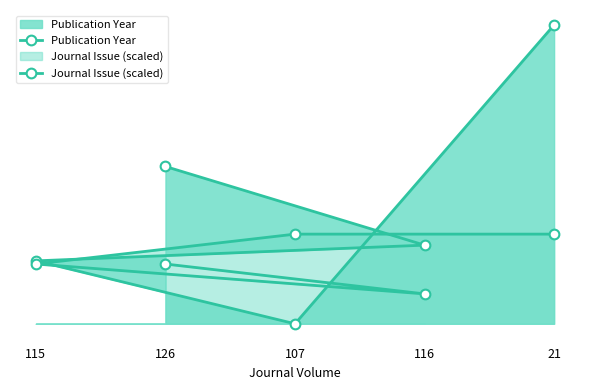

List the series in order of their peak value, highest first.

Publication Year, Journal Issue (scaled)